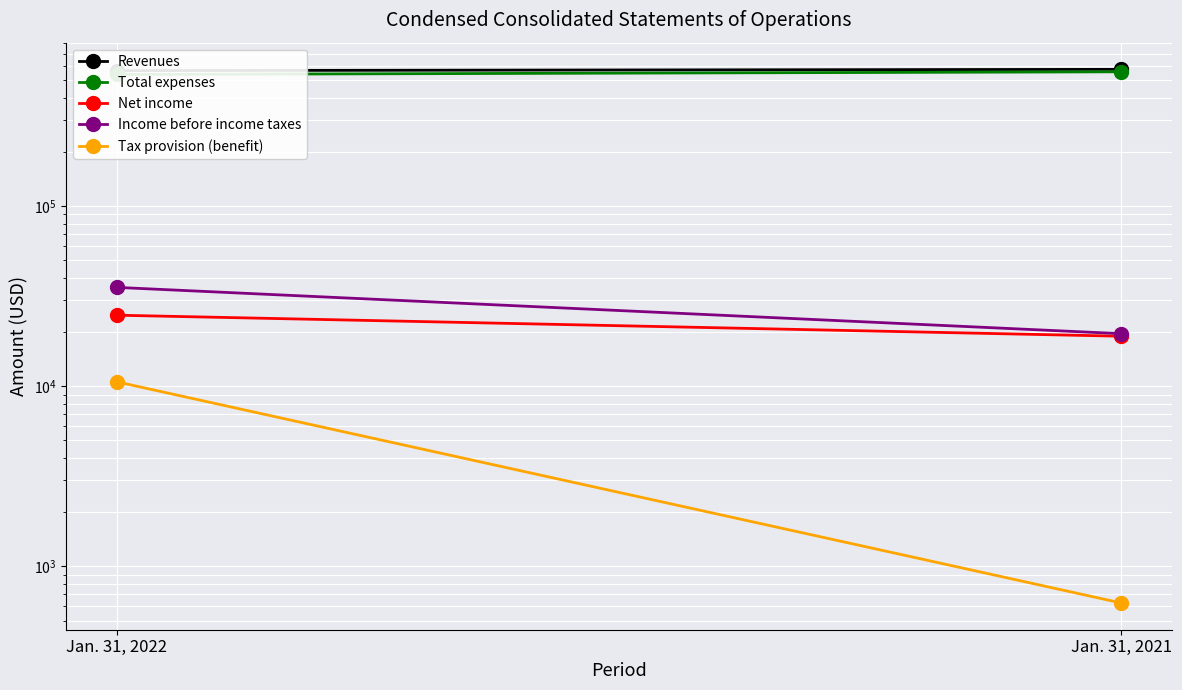

The Tax provision (benefit) series shows 626 at Jan. 31, 2021. True or false?

True